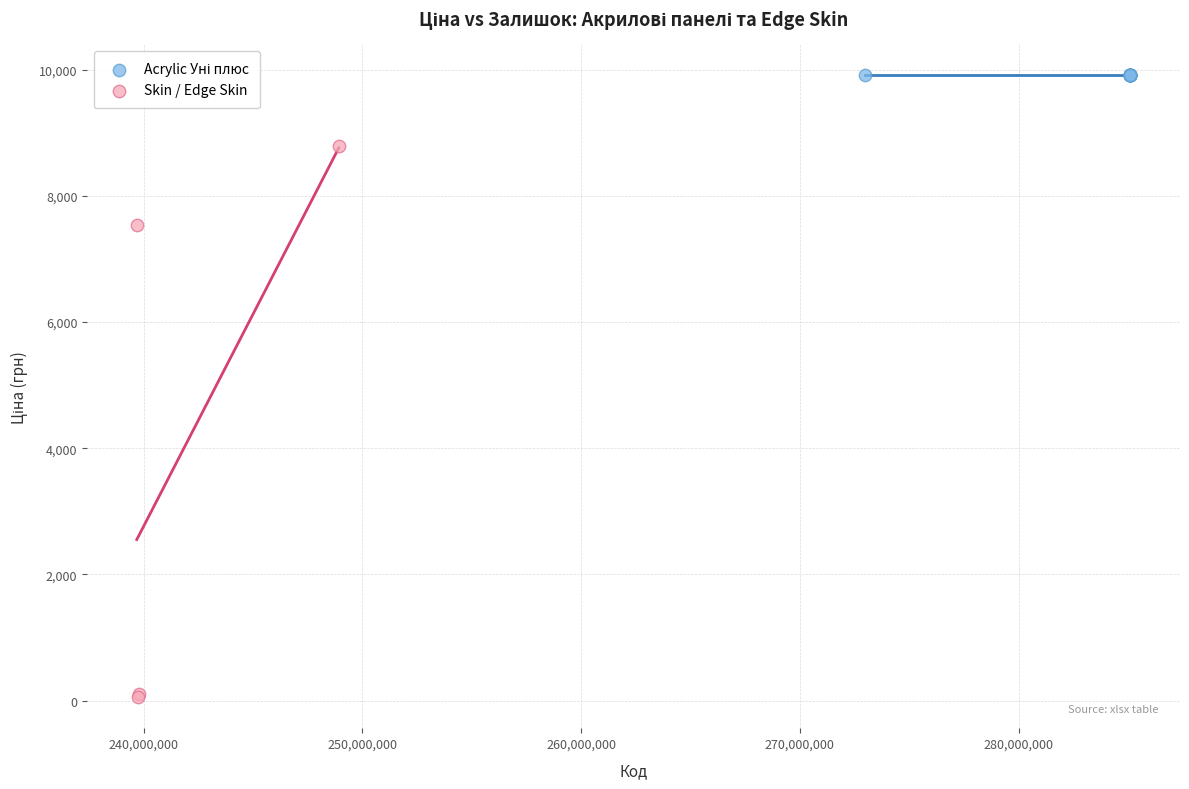

Which series contains the lowest Y value?

Skin / Edge Skin